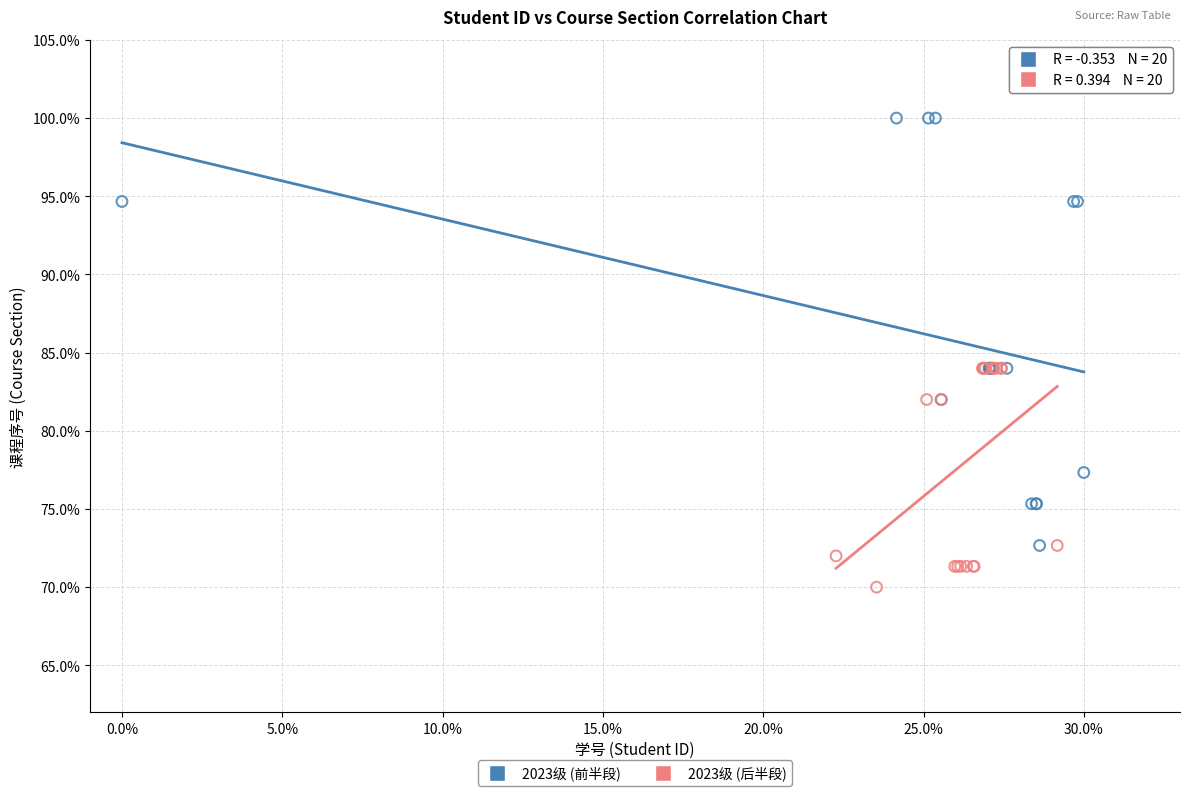

Which series reaches the minimum Y coordinate?

2023级 (后半段)